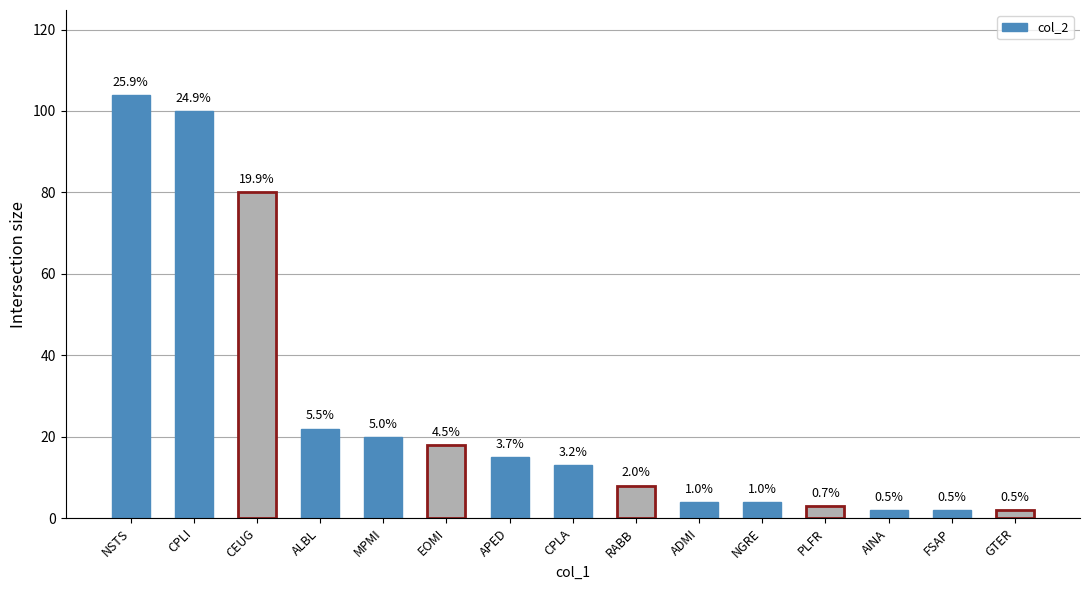

Are the bars grouped side by side (vs. stacked)?

No